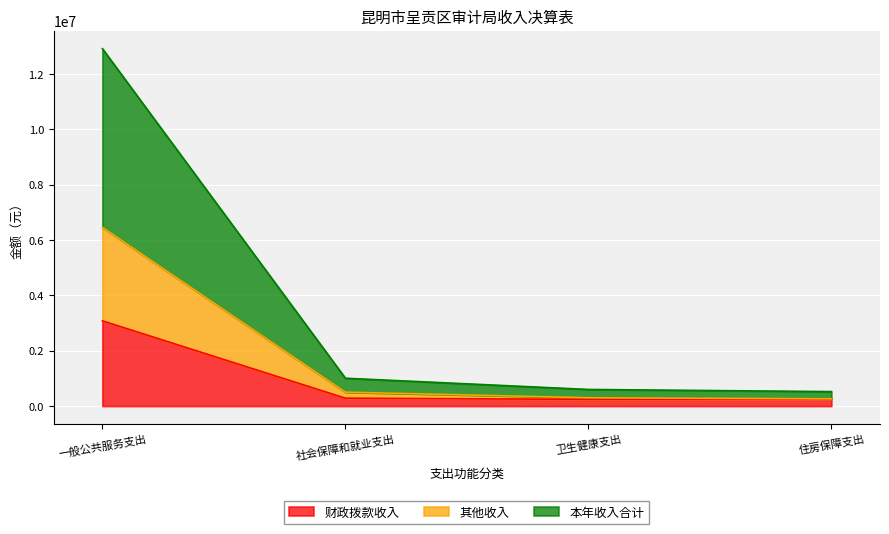

At which label is 财政拨款收入 closest to 1661404?

社会保障和就业支出